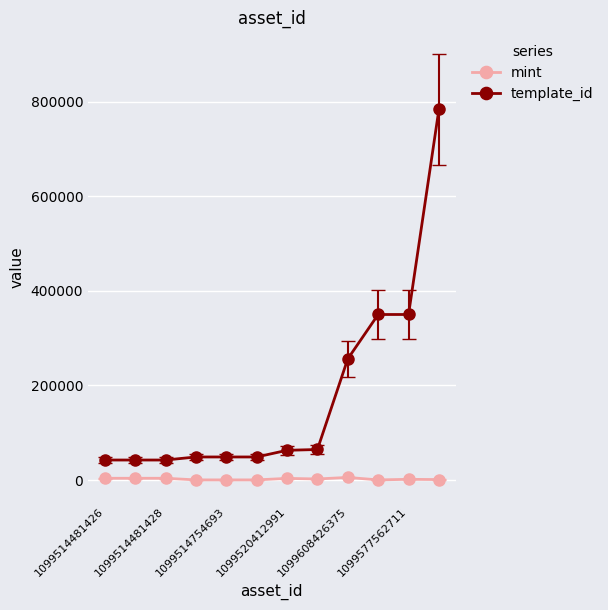

What is the average value of the template_id series?

178437